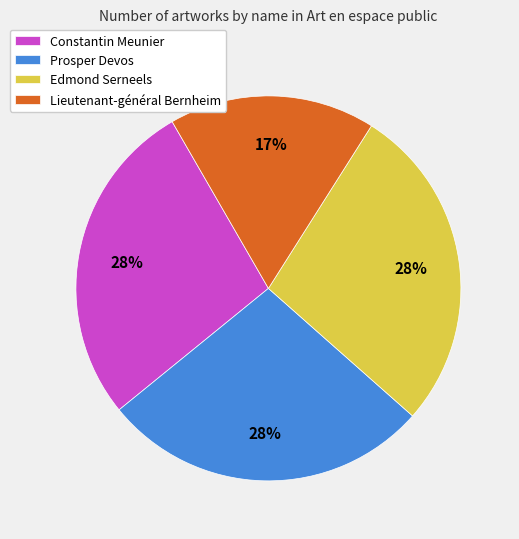

Is Constantin Meunier the majority of the pie?

No